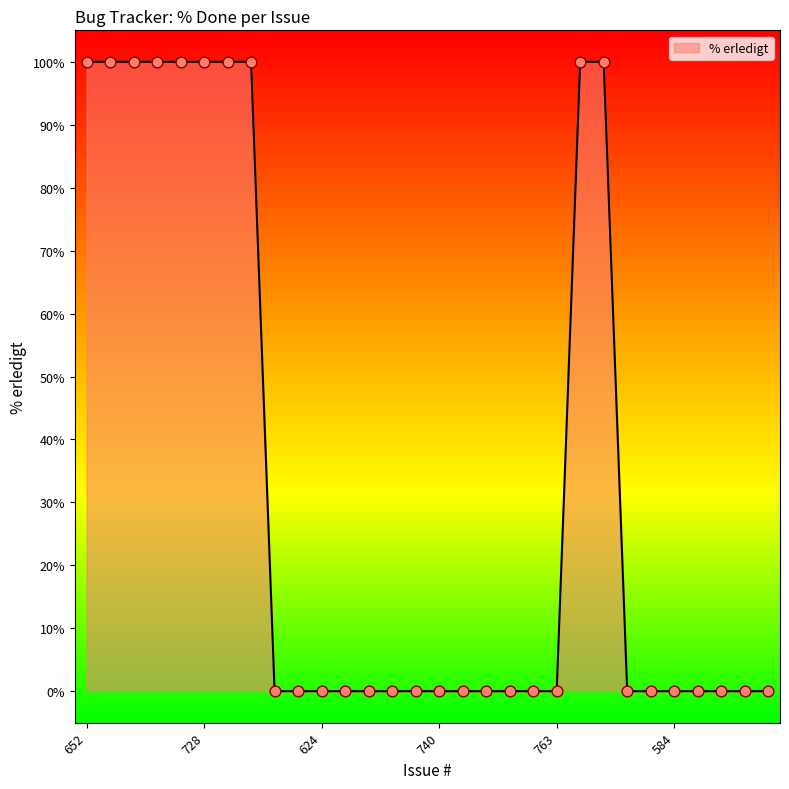

What is the greatest value displayed?

100